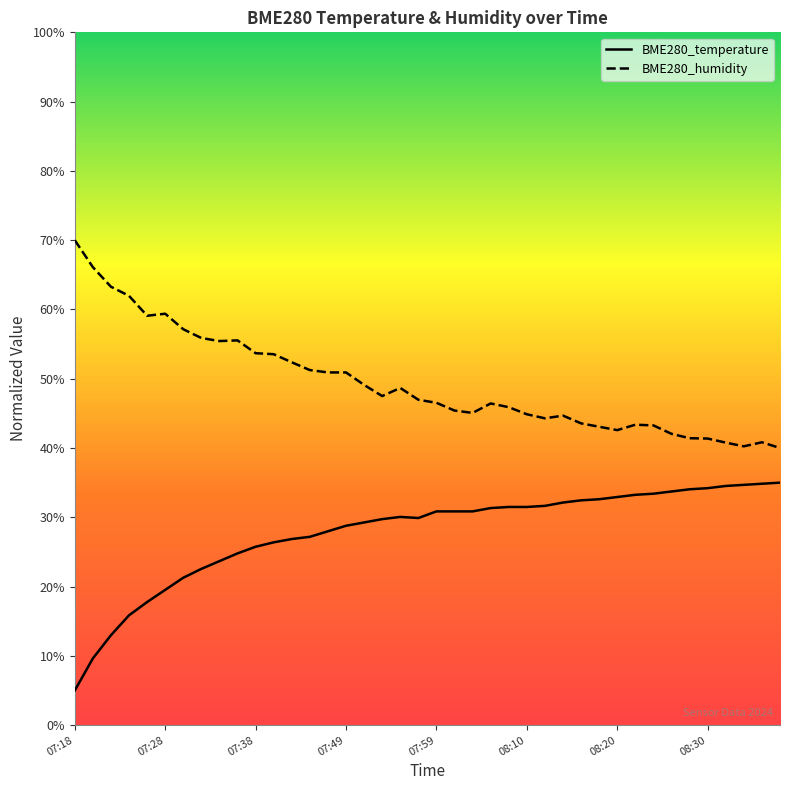

How many lines are shown in the chart?

2